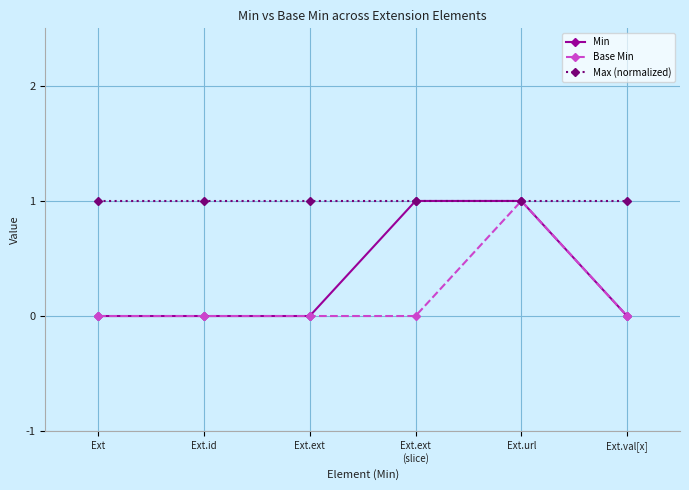

Reading left to right, list all the values displayed in this chart.

Min: 0	0	0	1	1	0
Base Min: 0	0	0	0	1	0
Max (normalized): 1	1	1	1	1	1